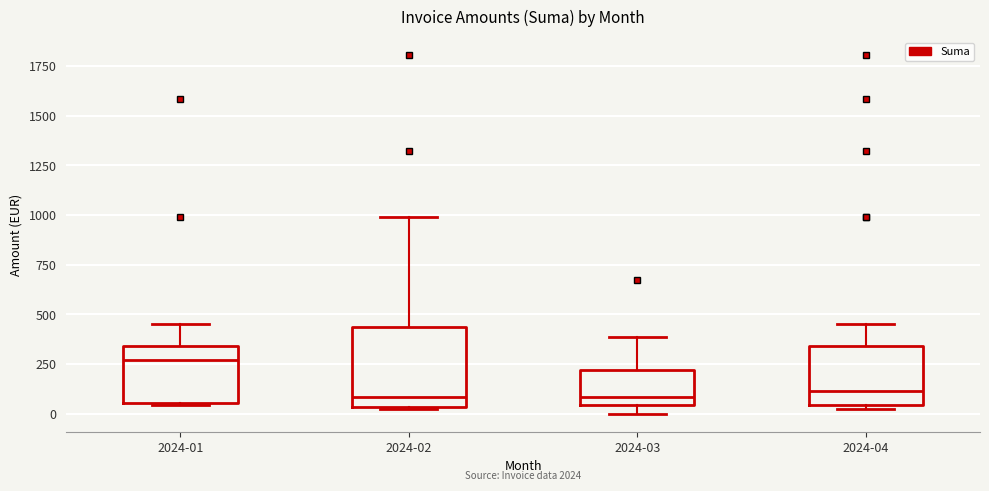

Which box's median line is the highest?

2024-01